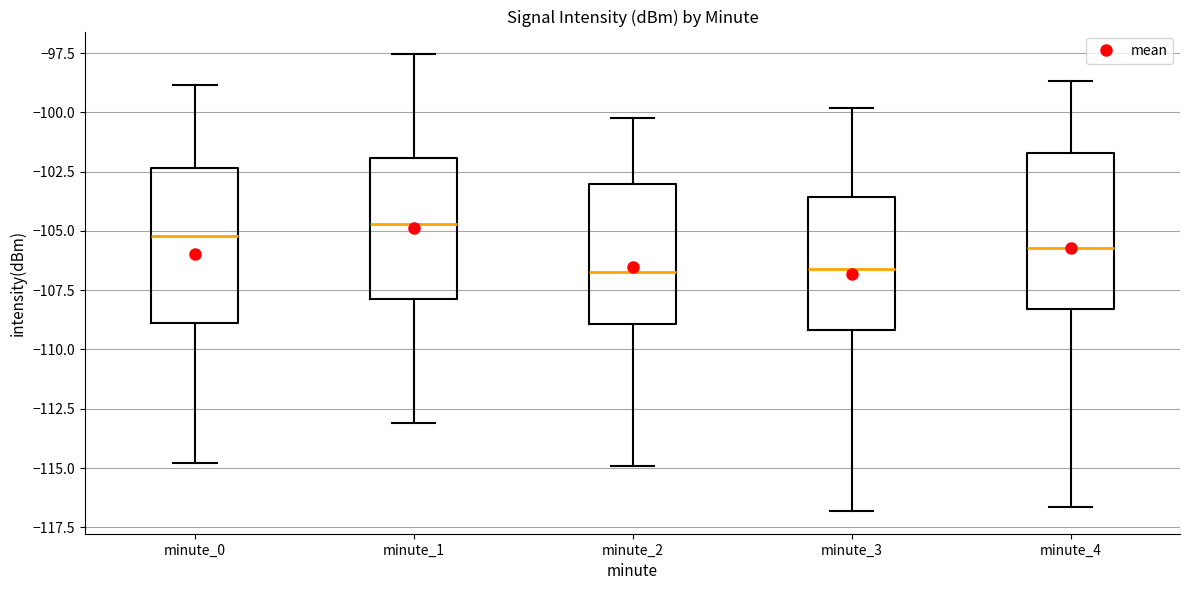

Where does the lower whisker of the box for minute_2 end on the y-axis? The values are not printed on the chart, so give them approximately, as read against the axis.

-115.0